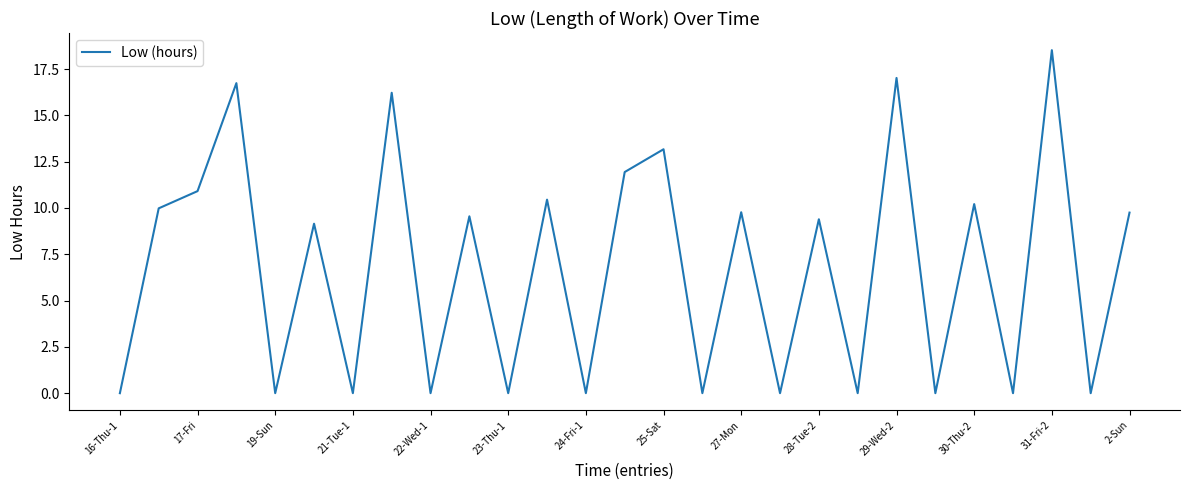

Does the chart have visible grid lines?

No